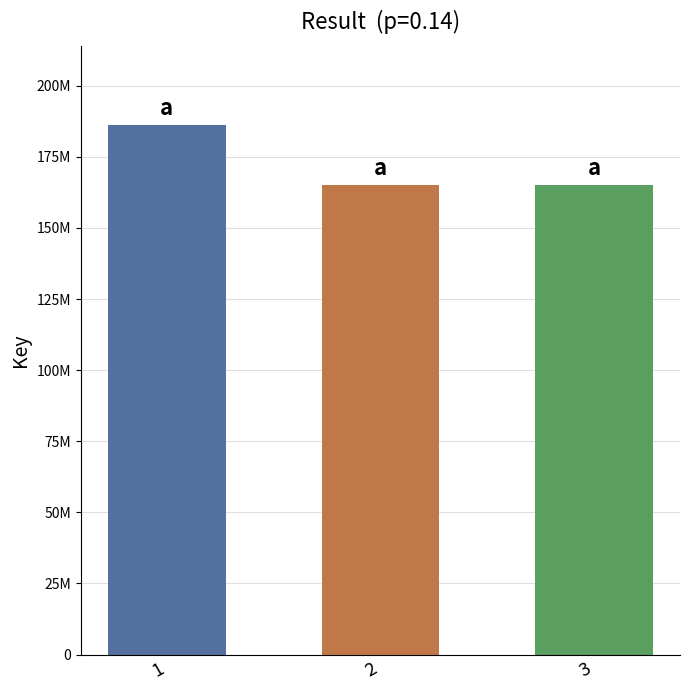

Where does the data first go above 164942688?

1